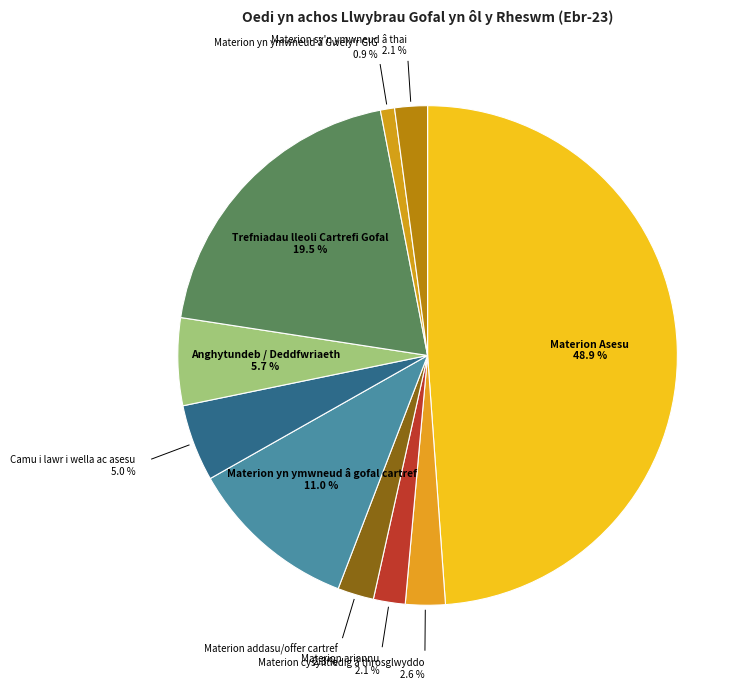

How many slices are in this pie chart?

10